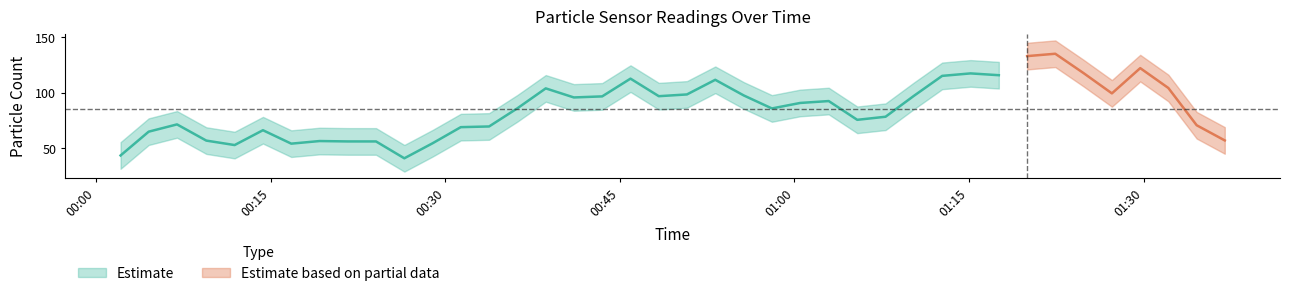

The value of SDS_P2 at 16 is 36.4. True or false?

False